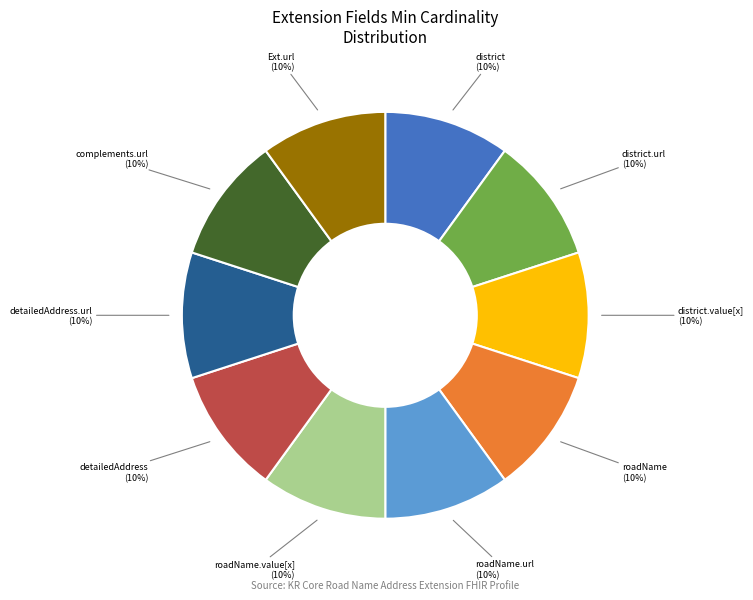

Is there any slice that represents more than half of the pie?

No